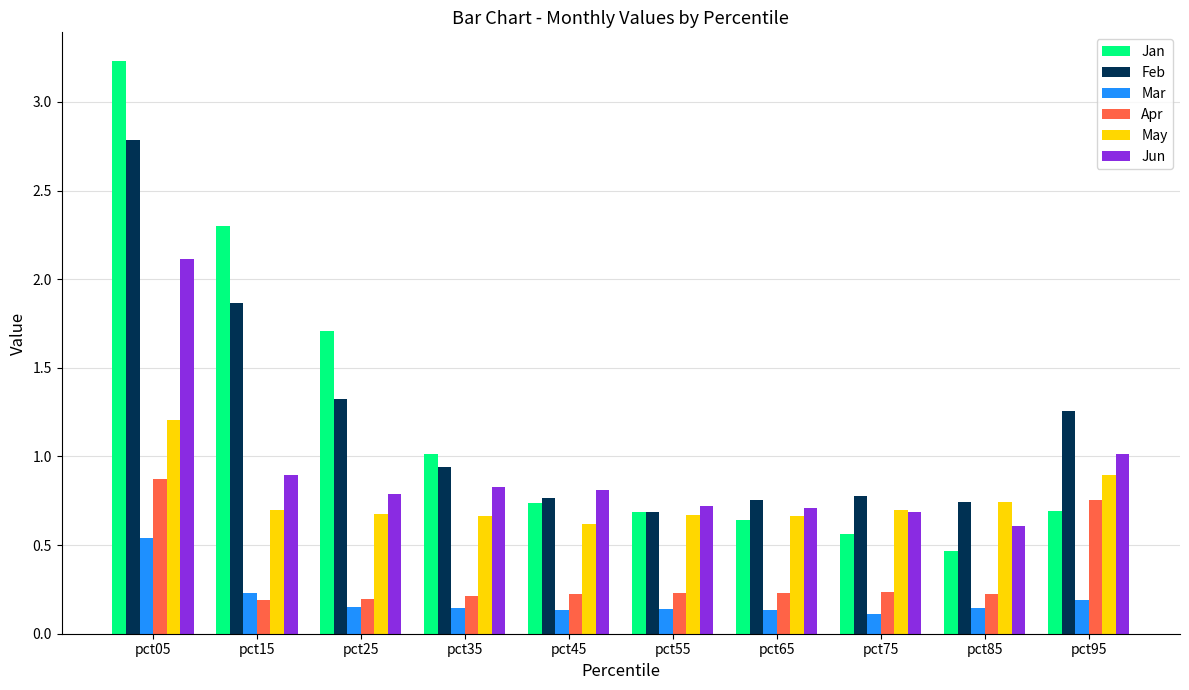

What is the total value across all series at pct05?

10.8